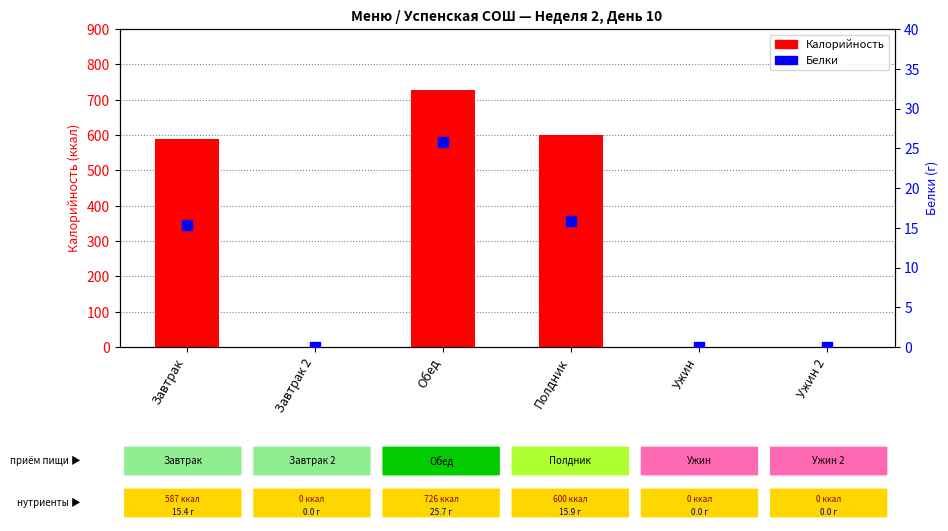

Which series has the widest spread of Y values?

Калорийность